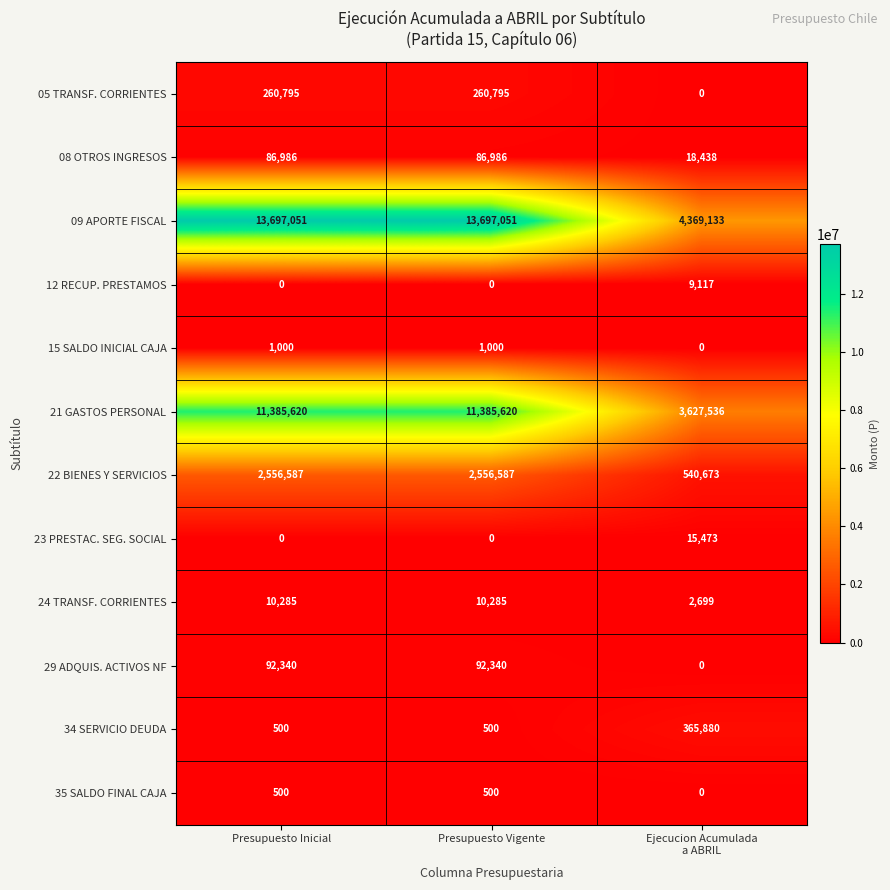

Which series has the largest total across all categories?

09 APORTE FISCAL